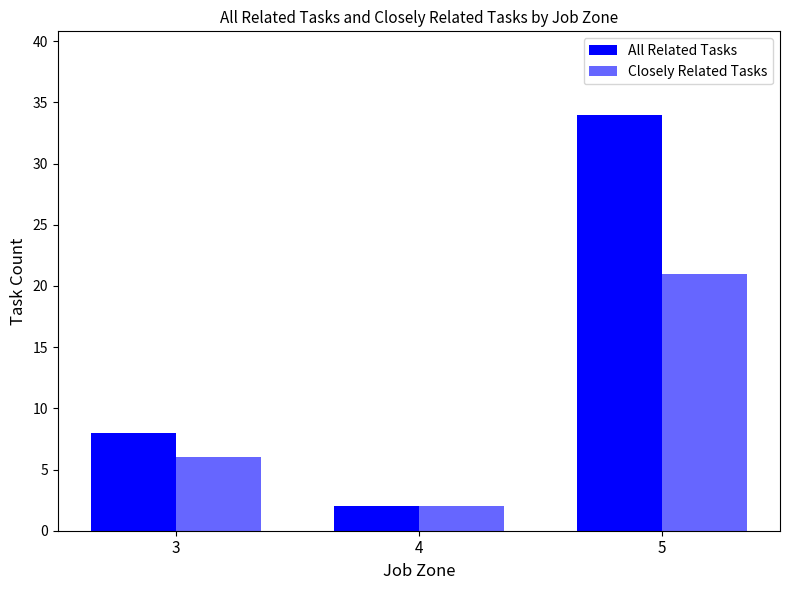

How many values in the Closely Related Tasks series are below 6?

1